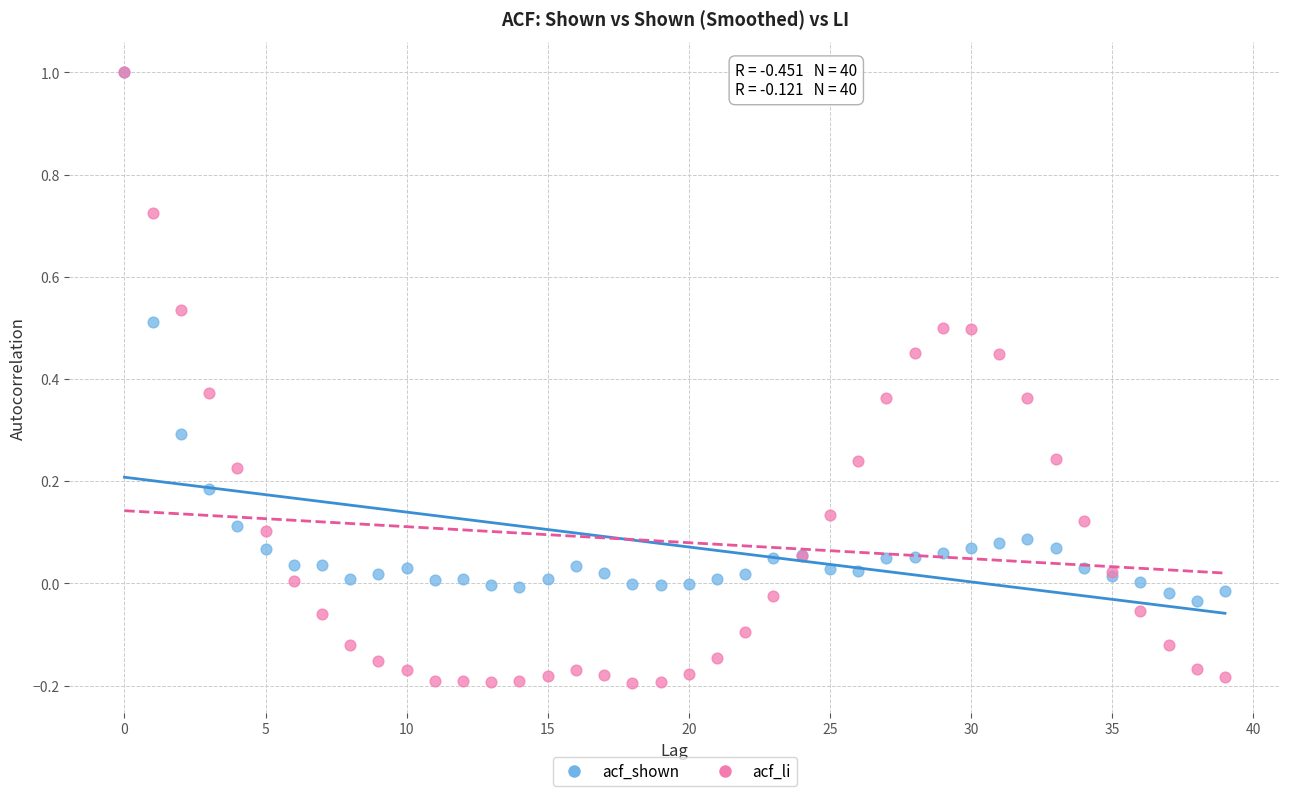

What are all the series names shown in the legend?

acf_shown, acf_li